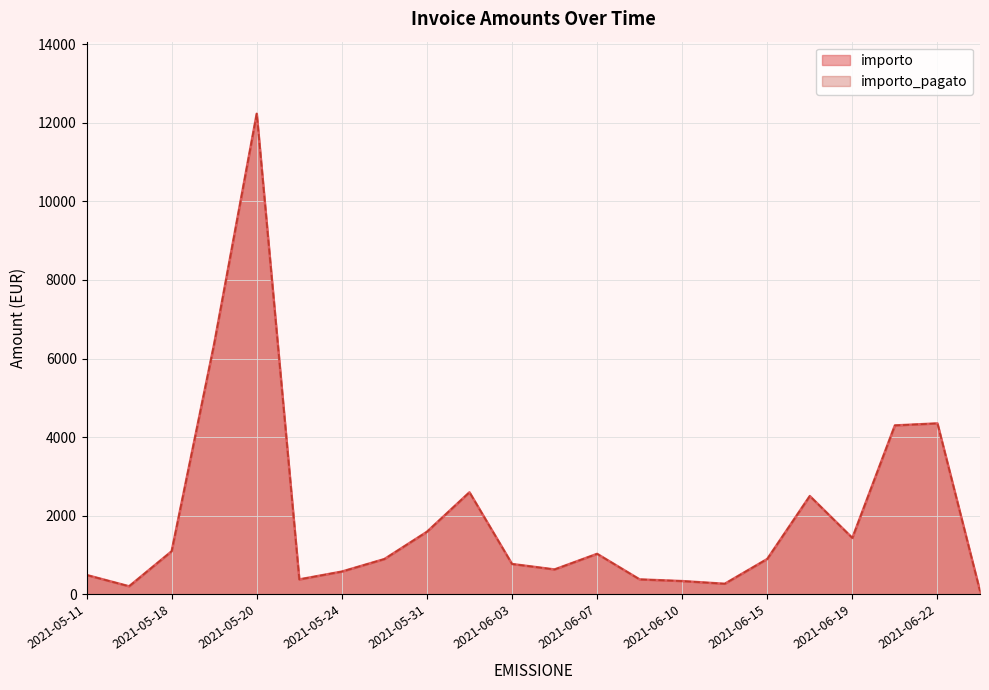

How many distinct data groups are displayed?

2